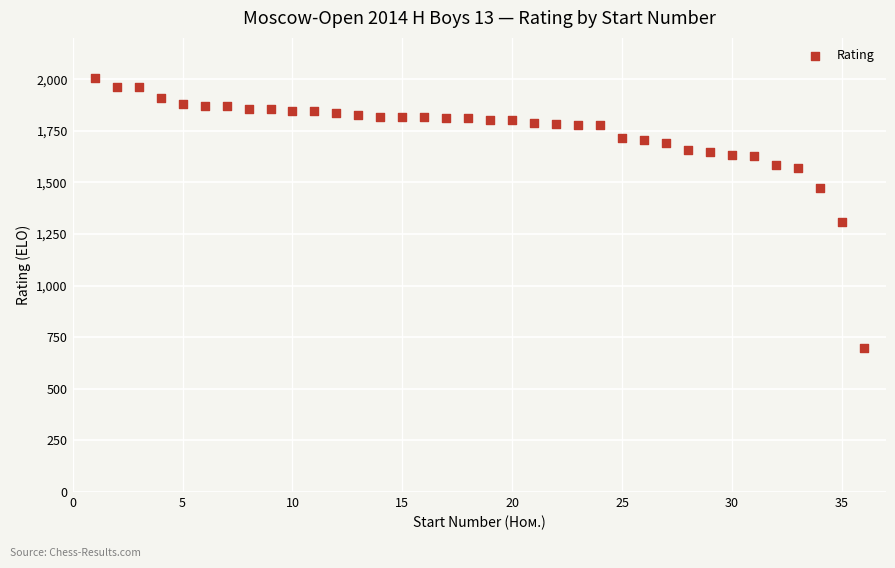

What Y value in the scatter plot is closest to 1354?

1309